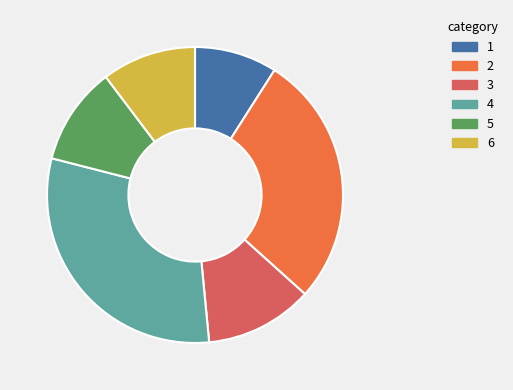

Which slice is the smallest?

1